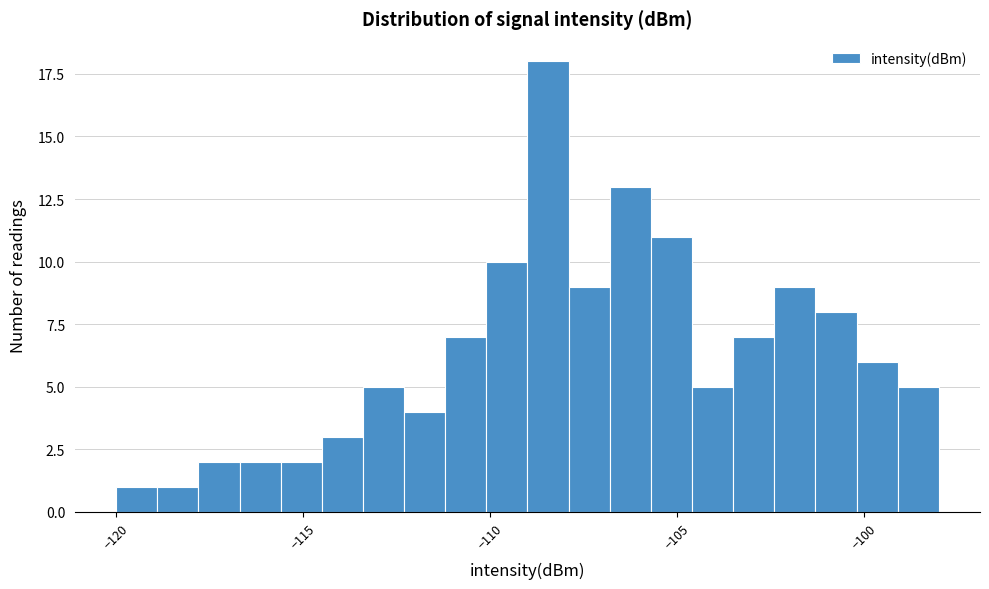

Read against the x-axis, roughly where is the centre of the tallest bar?

-108.5